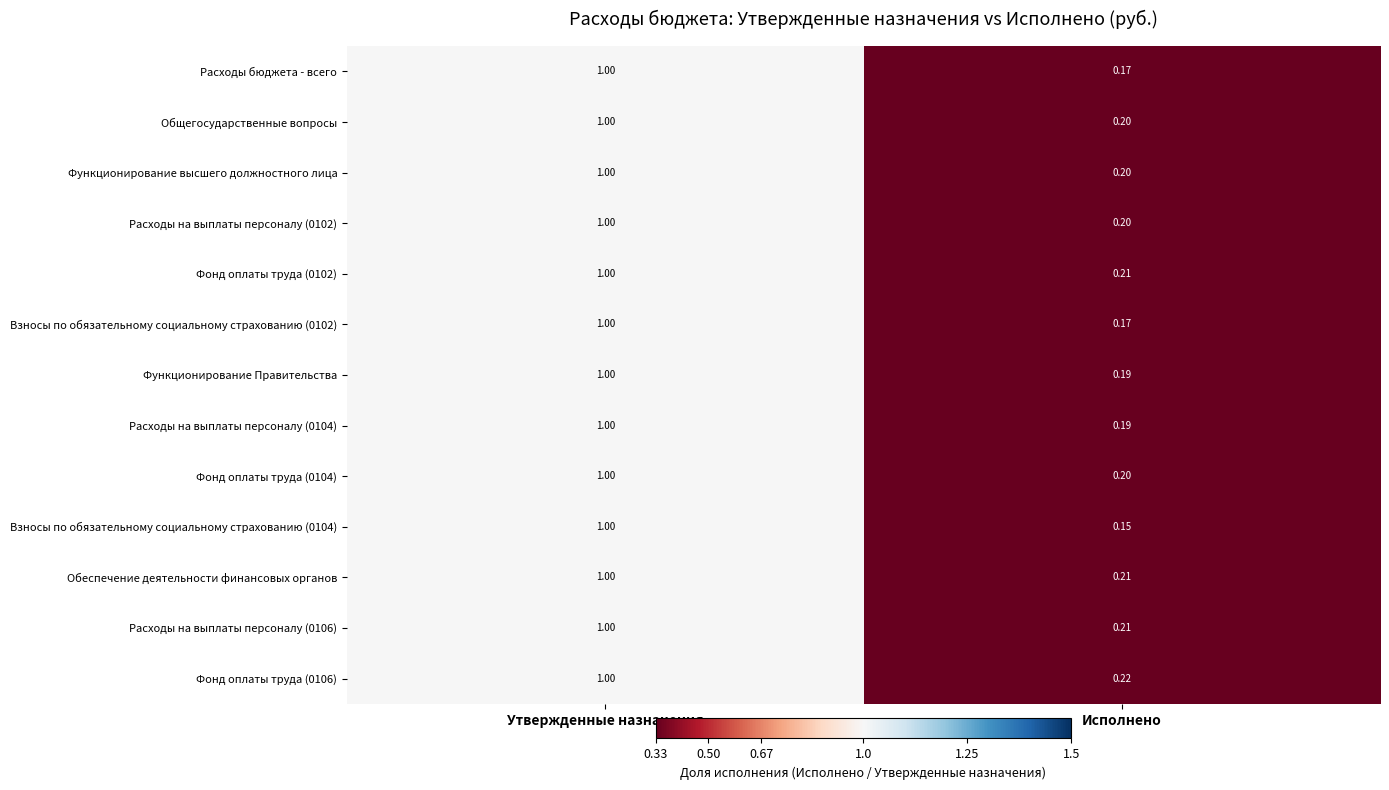

How many data points does each series have?

2